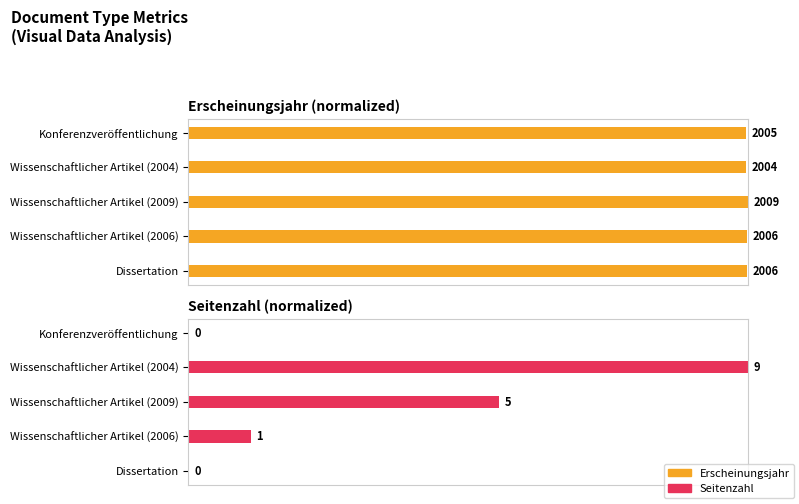

List the series in order of their overall mean, lowest first.

Seitenzahl, Erscheinungsjahr